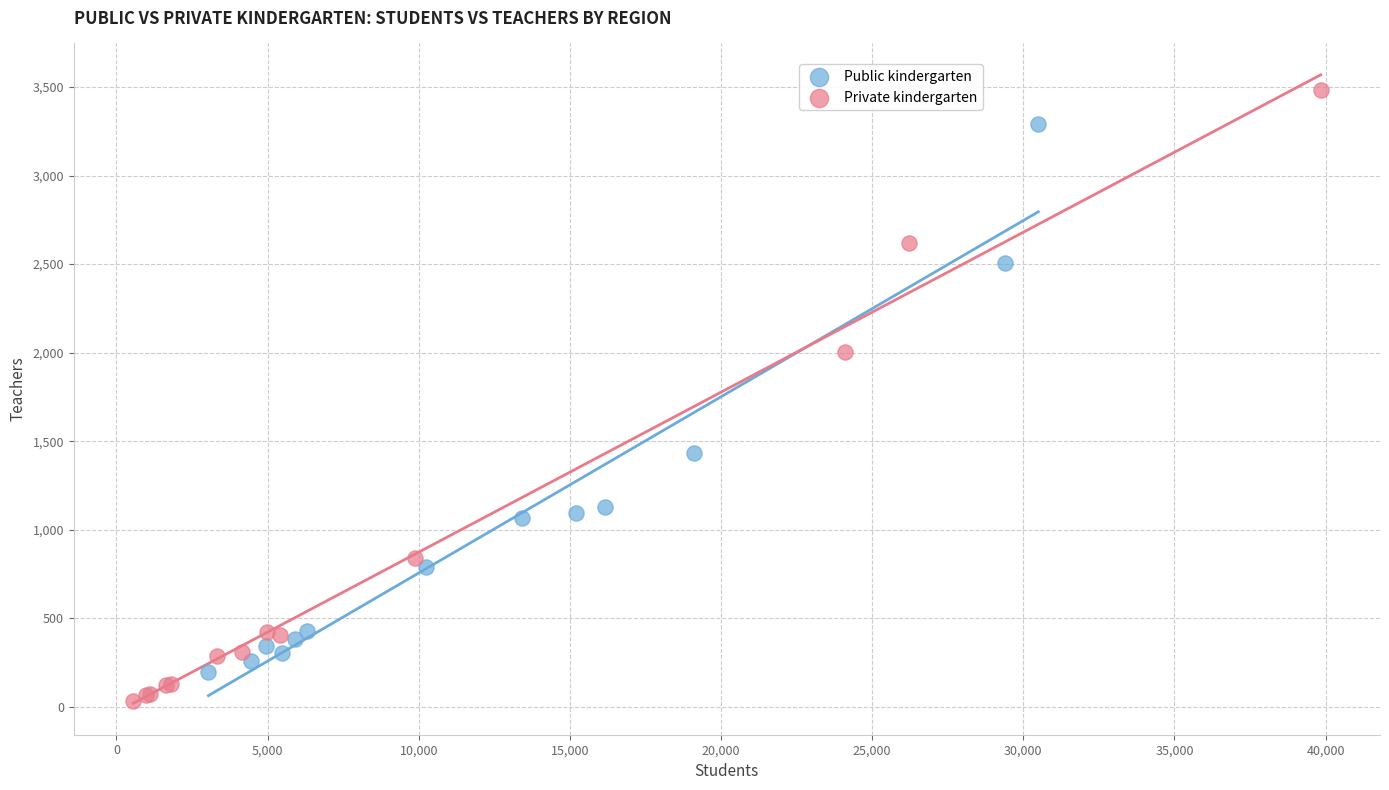

Which series reaches the maximum Y coordinate?

Private kindergarten